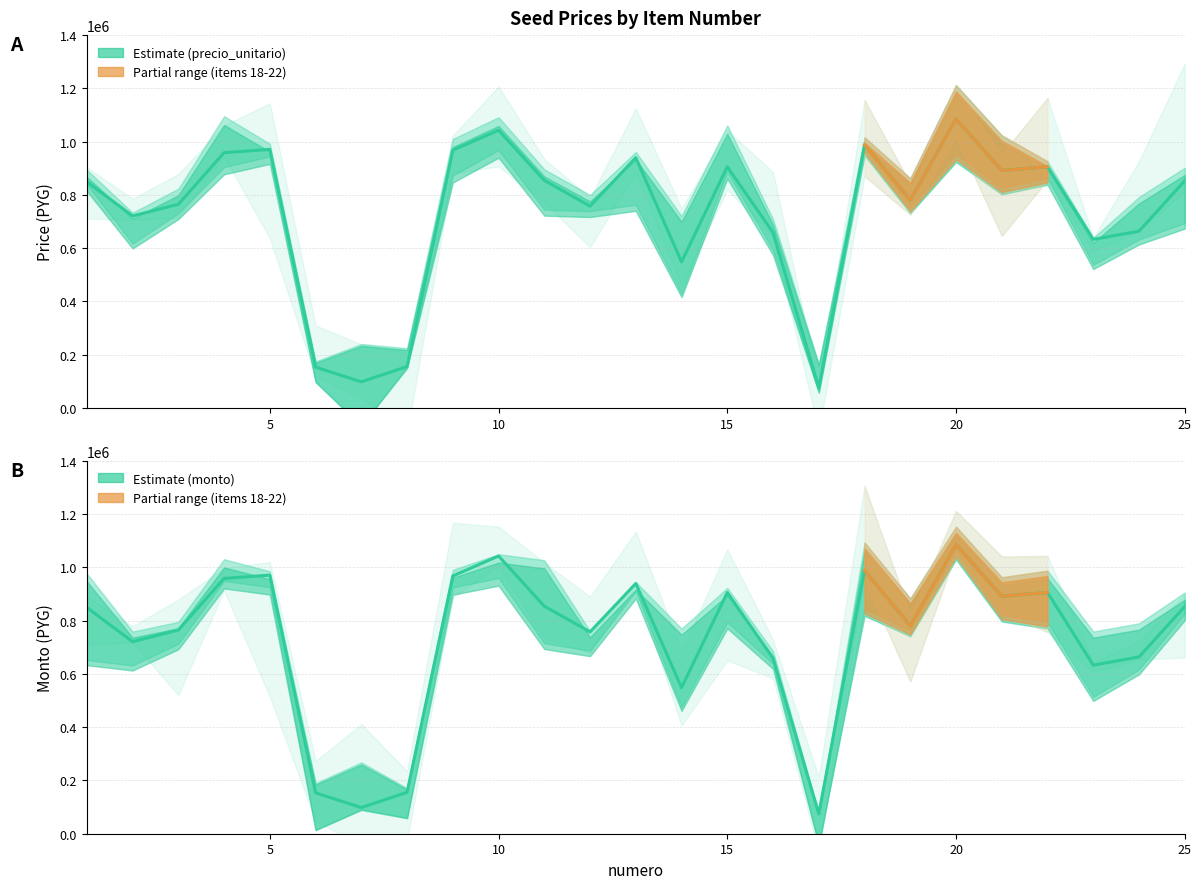

True or false: precio_unitario and monto cross at least once.

False